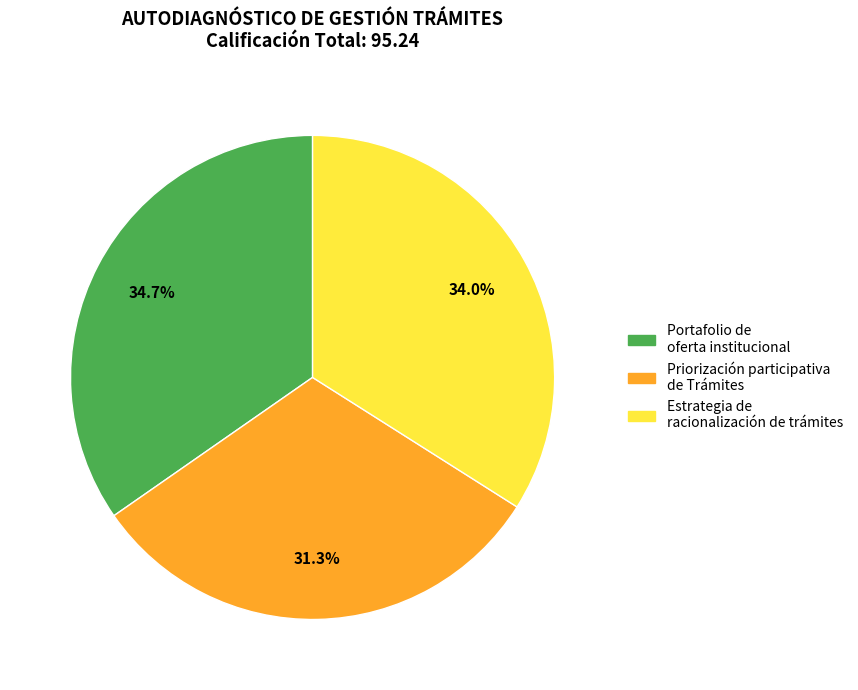

What percentage is the Estrategia de racionalización de trámites slice, to the nearest percent?

34%